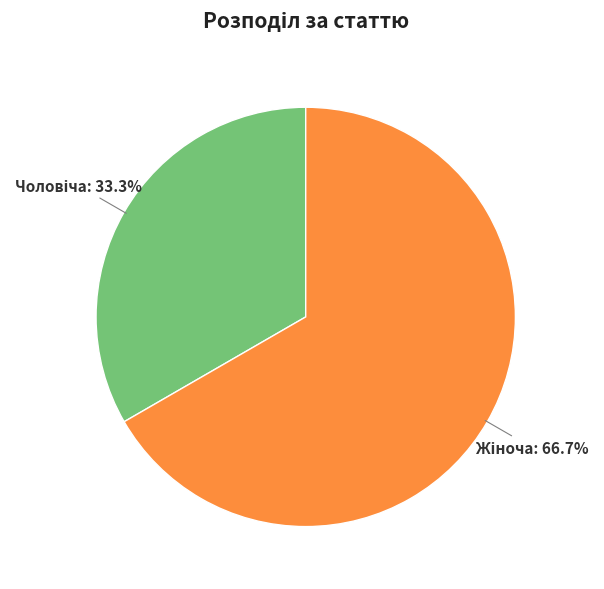

Is there a majority slice in this chart?

Yes